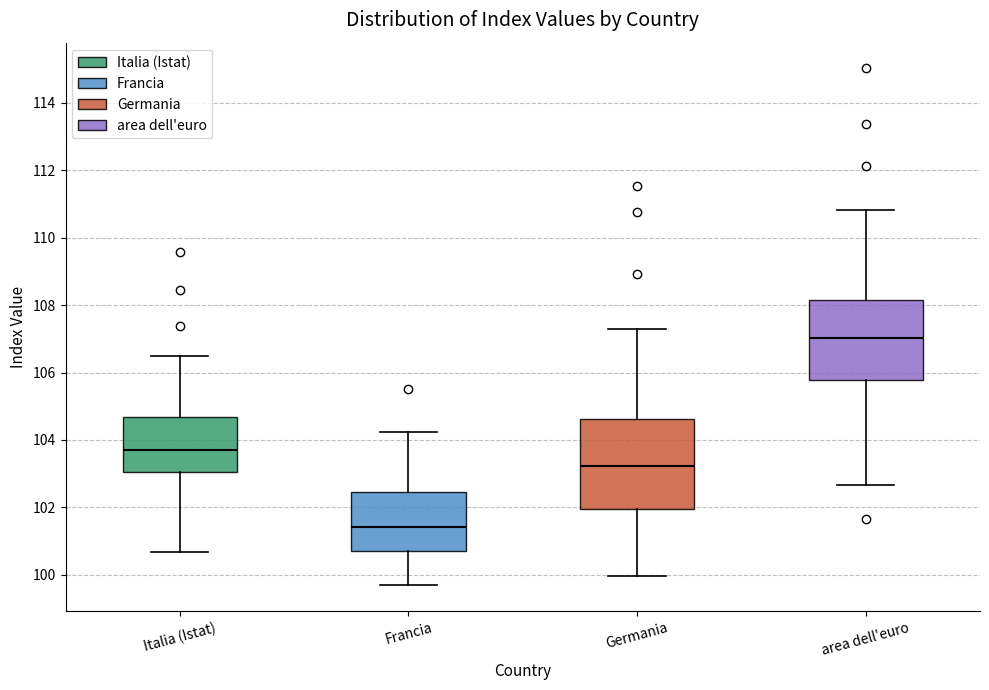

Reading left to right, transcribe this box plot: for each box, give where its median line is, the range the box spans, and where its two whiskers end, as read against the y-axis. The values are not printed on the chart, so give them approximately, as read against the axis.

Italia (Istat): median 103.8, box 103.0 to 104.6, whiskers 100.6 to 106.6
Francia: median 101.4, box 100.6 to 102.4, whiskers 99.6 to 104.2
Germania: median 103.2, box 102.0 to 104.6, whiskers 100.0 to 107.2
area dell'euro: median 107.0, box 105.8 to 108.2, whiskers 102.6 to 110.8